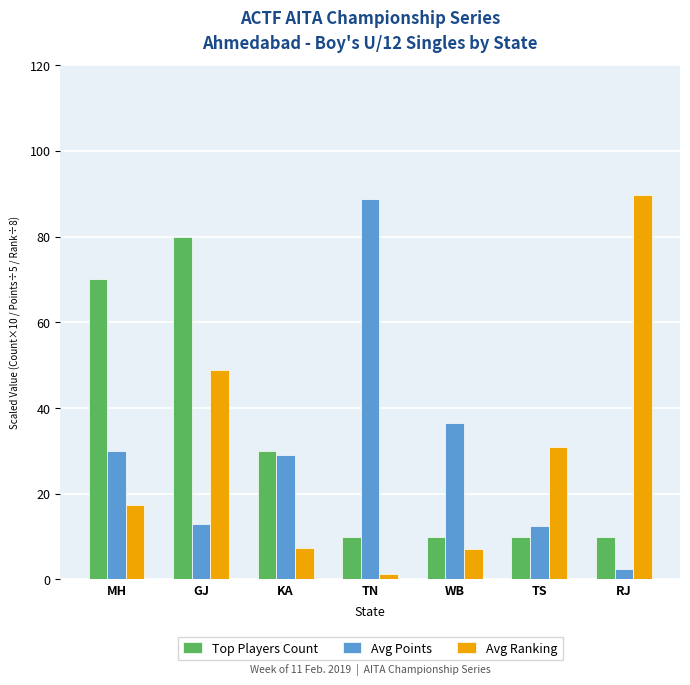

What are all the series names shown in the legend?

Top Players Count, Avg Points, Avg Ranking